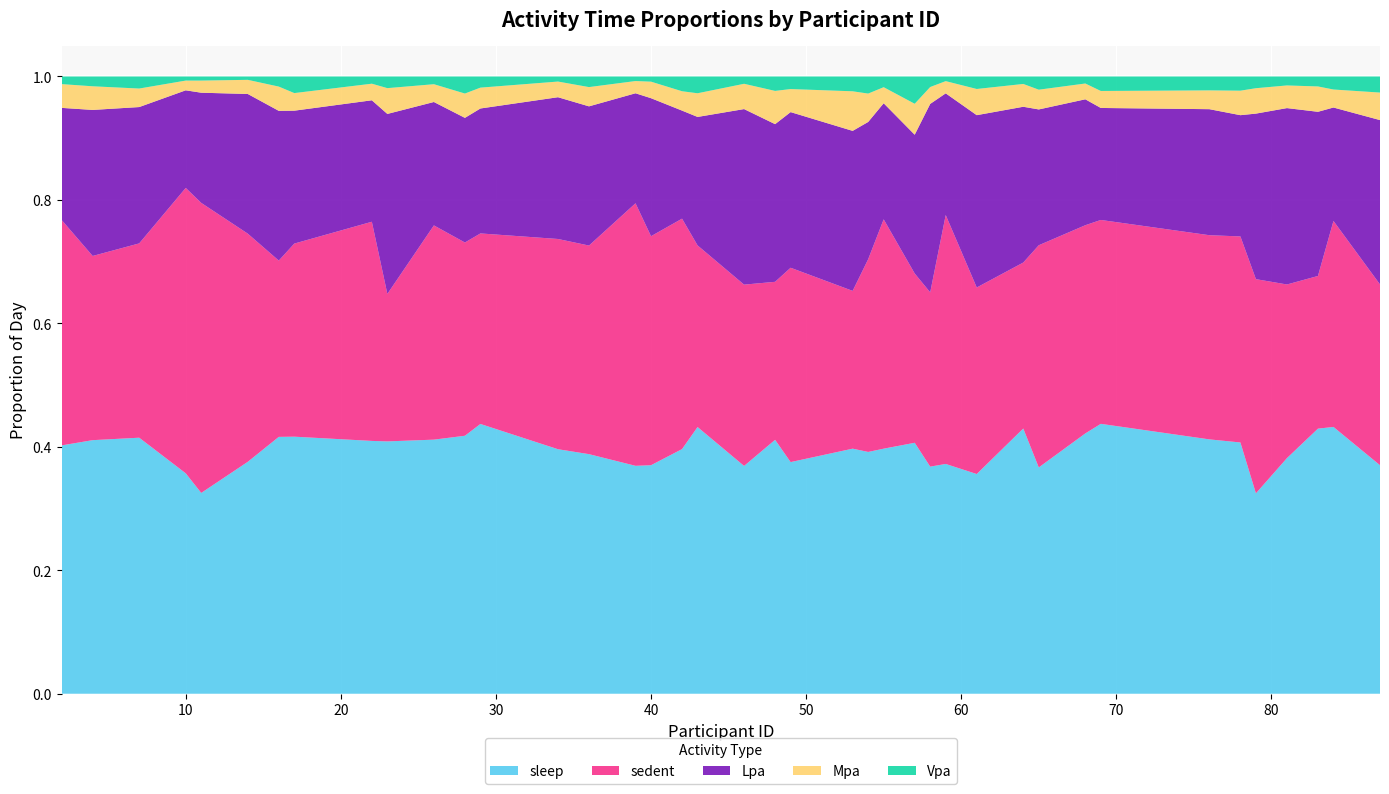

Reading right to left, list all the values displayed in this chart.

sleep: 0.4	0.4	0.4	0.4	0.3	0.4	0.4	0.4	0.4	0.4	0.4	0.4	0.4	0.4	0.4	0.4	0.4	0.4	0.4	0.4	0.4	0.4	0.4	0.4	0.4	0.4	0.4	0.4	0.4	0.4	0.4	0.4	0.4	0.4	0.4	0.3	0.4	0.4	0.4	0.4
sedent: 0.3	0.3	0.2	0.3	0.3	0.3	0.3	0.3	0.3	0.4	0.3	0.3	0.4	0.3	0.3	0.4	0.3	0.3	0.3	0.3	0.3	0.3	0.4	0.4	0.4	0.3	0.3	0.3	0.3	0.3	0.2	0.4	0.3	0.3	0.4	0.5	0.5	0.3	0.3	0.4
Lpa: 0.3	0.2	0.3	0.3	0.3	0.2	0.2	0.2	0.2	0.2	0.3	0.3	0.2	0.3	0.2	0.2	0.2	0.3	0.3	0.3	0.3	0.2	0.2	0.2	0.2	0.2	0.2	0.2	0.2	0.2	0.3	0.2	0.2	0.2	0.2	0.2	0.2	0.2	0.2	0.2
Mpa: 0.0	0.0	0.0	0.0	0.0	0.0	0.0	0.0	0.0	0.0	0.0	0.0	0.0	0.0	0.1	0.0	0.0	0.1	0.0	0.1	0.0	0.0	0.0	0.0	0.0	0.0	0.0	0.0	0.0	0.0	0.0	0.0	0.0	0.0	0.0	0.0	0.0	0.0	0.0	0.0
Vpa: 0.0	0.0	0.0	0.0	0.0	0.0	0.0	0.0	0.0	0.0	0.0	0.0	0.0	0.0	0.0	0.0	0.0	0.0	0.0	0.0	0.0	0.0	0.0	0.0	0.0	0.0	0.0	0.0	0.0	0.0	0.0	0.0	0.0	0.0	0.0	0.0	0.0	0.0	0.0	0.0